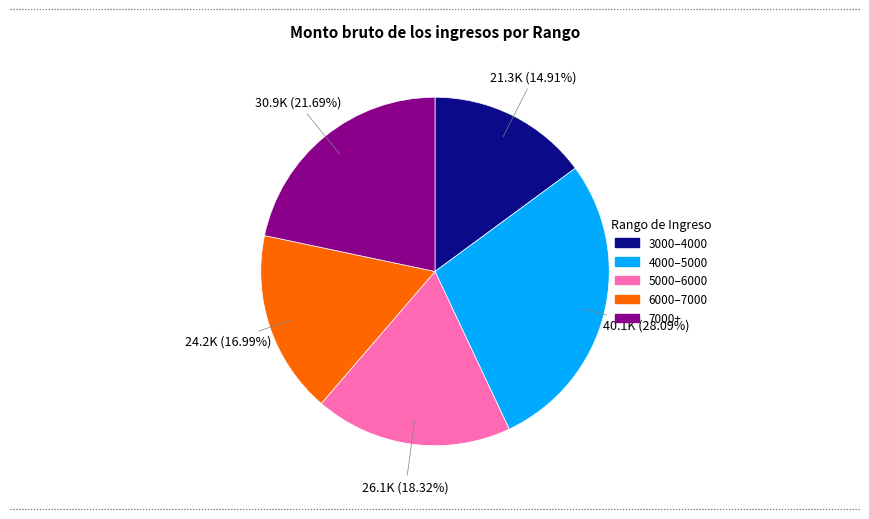

Does any single category account for the majority?

No